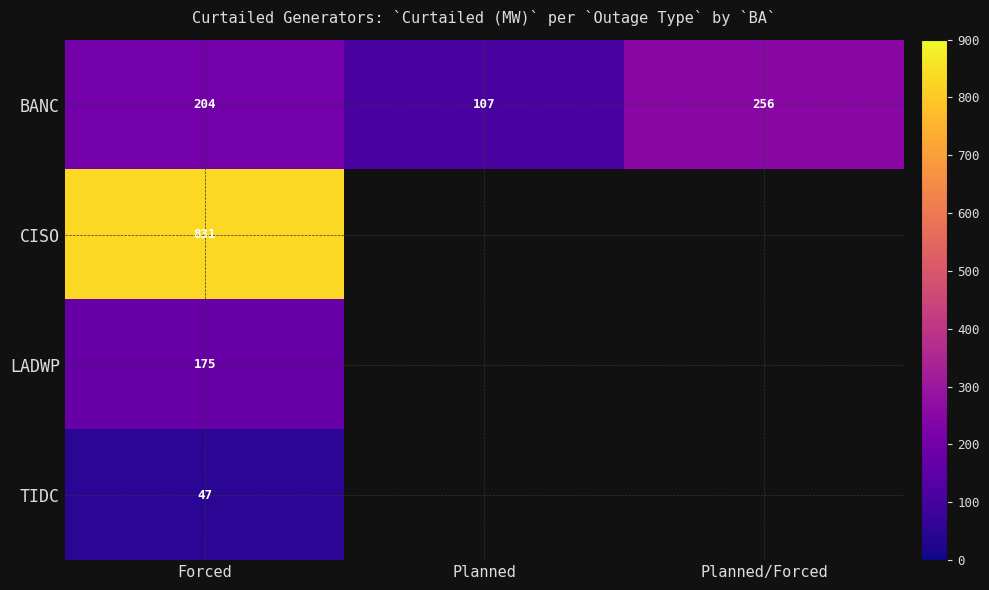

The LADWP series shows 104.3 at Forced. True or false?

False